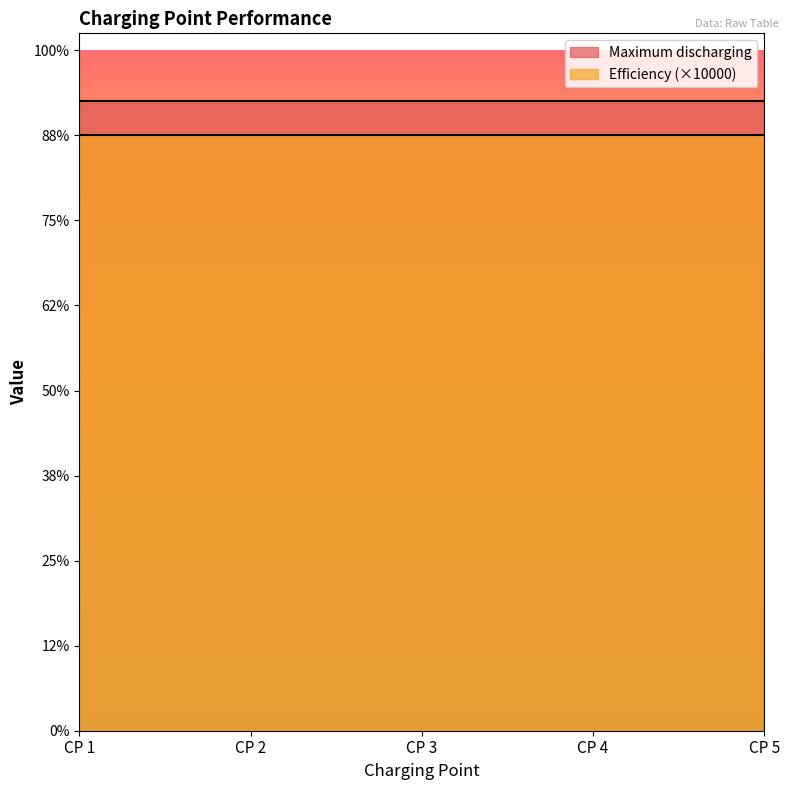

What is the difference between the highest and lowest values at CP 1?

7399.3